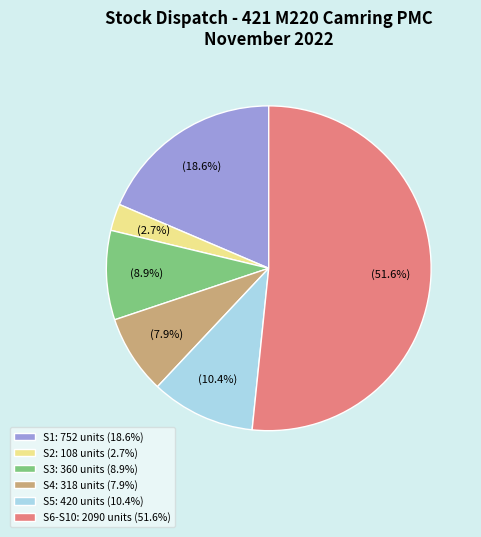

Is there a majority slice in this chart?

Yes